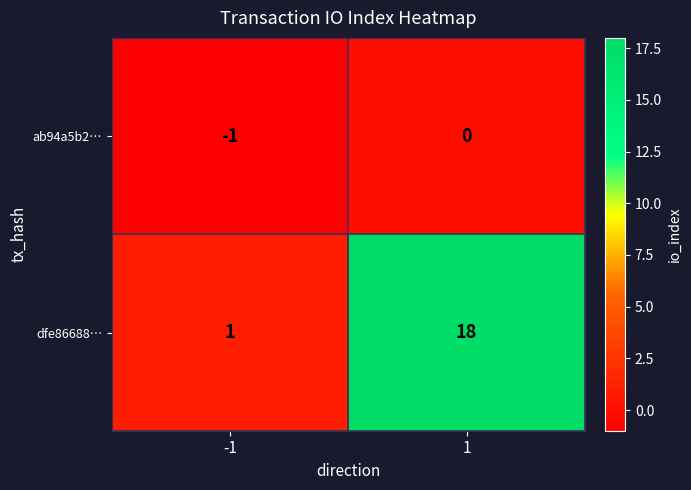

How many data points in ab94a5b2… are less than 0?

1